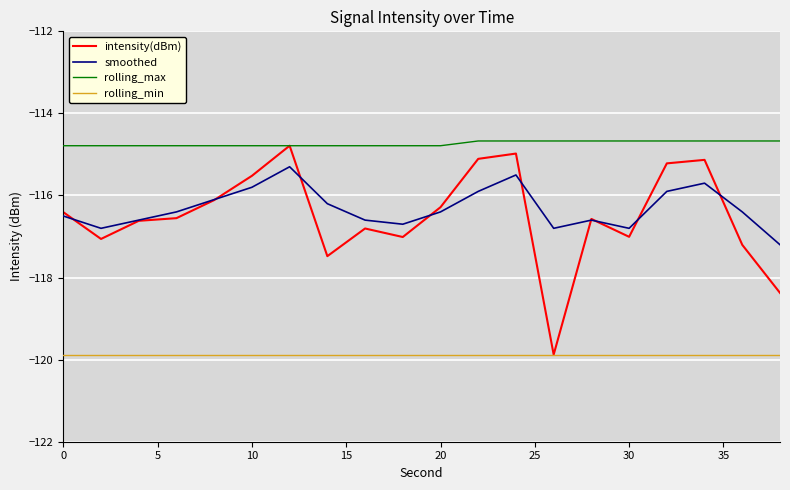

True or false: smoothed and rolling_max cross at least once.

False